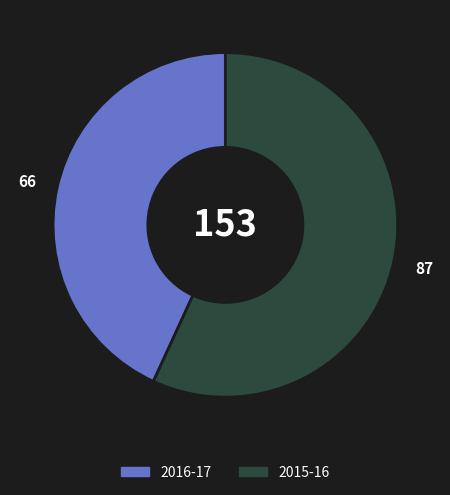

Which has a higher value, 2015-16 or 2016-17?

2015-16